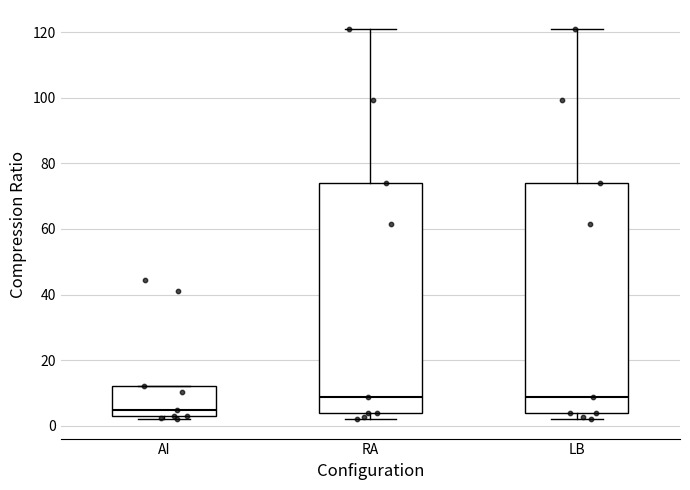

Reading left to right, read every box against the y-axis: the position of its median line, the range the box covers, and the ends of its whiskers. The values are not printed on the chart, so give them approximately, as read against the axis.

AI: median 4, box 2 to 12, whiskers 2 (just below the box's lower edge) to 12
RA: median 8, box 4 to 74, whiskers 2 to 120
LB: median 8, box 4 to 74, whiskers 2 to 120